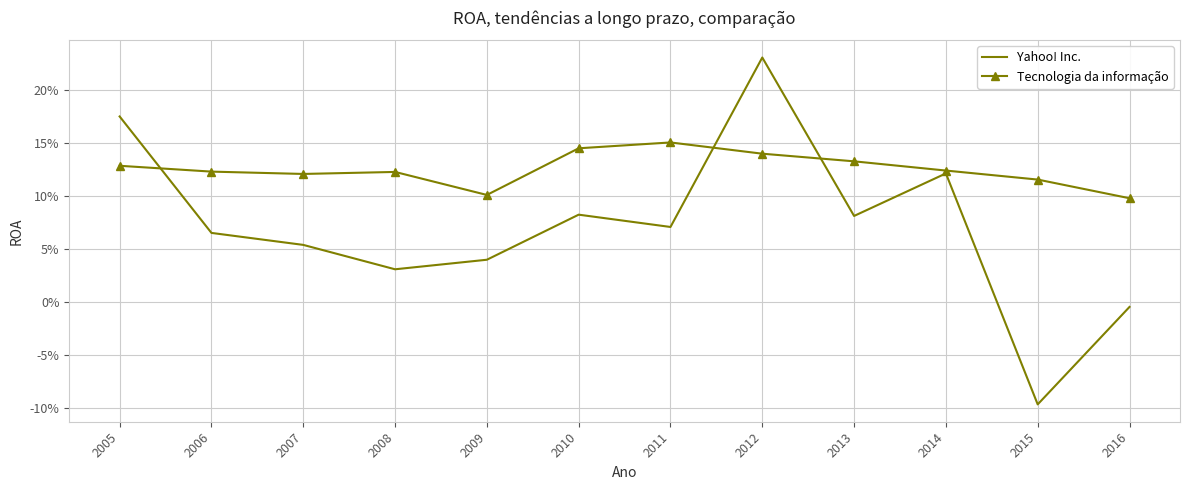

Which series has the largest total across all categories?

Tecnologia da informação